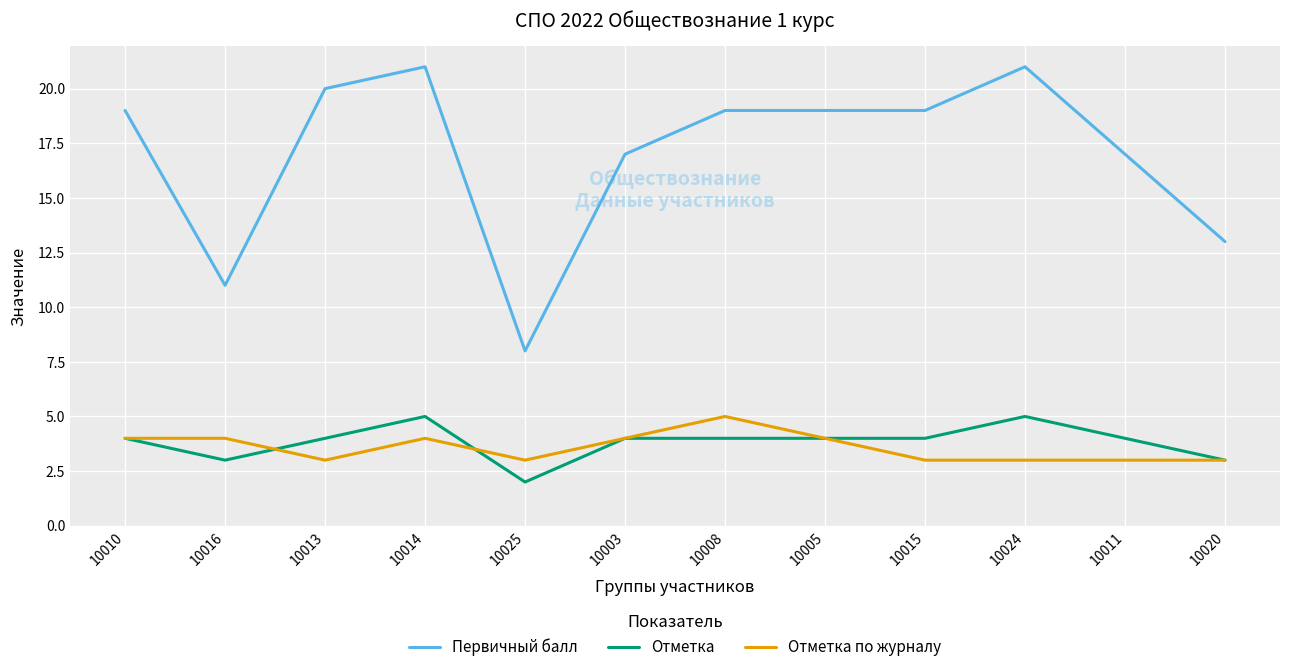

At which label is Первичный балл closest to 14?

10020